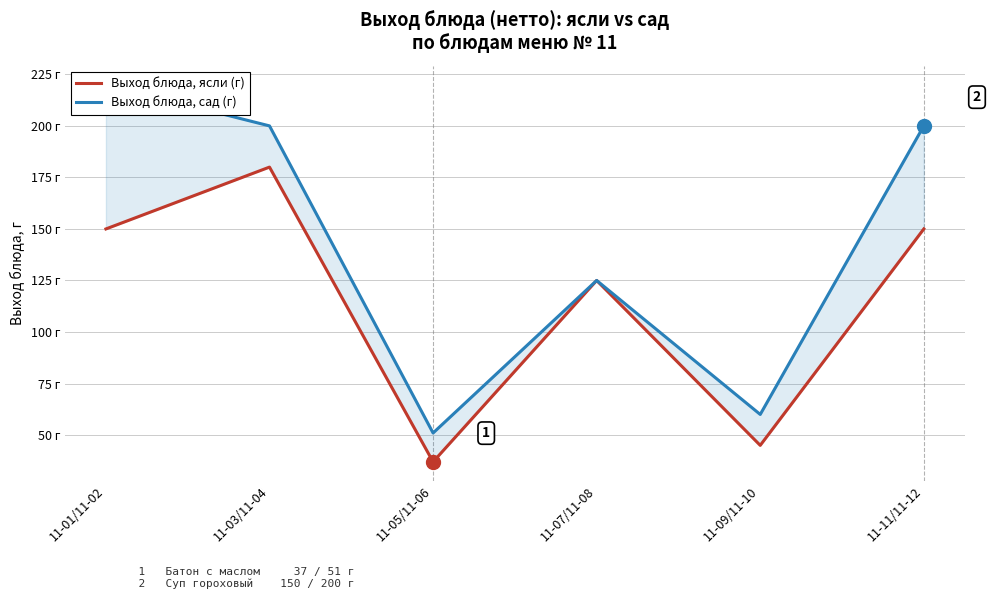

What is the greatest value displayed?

220